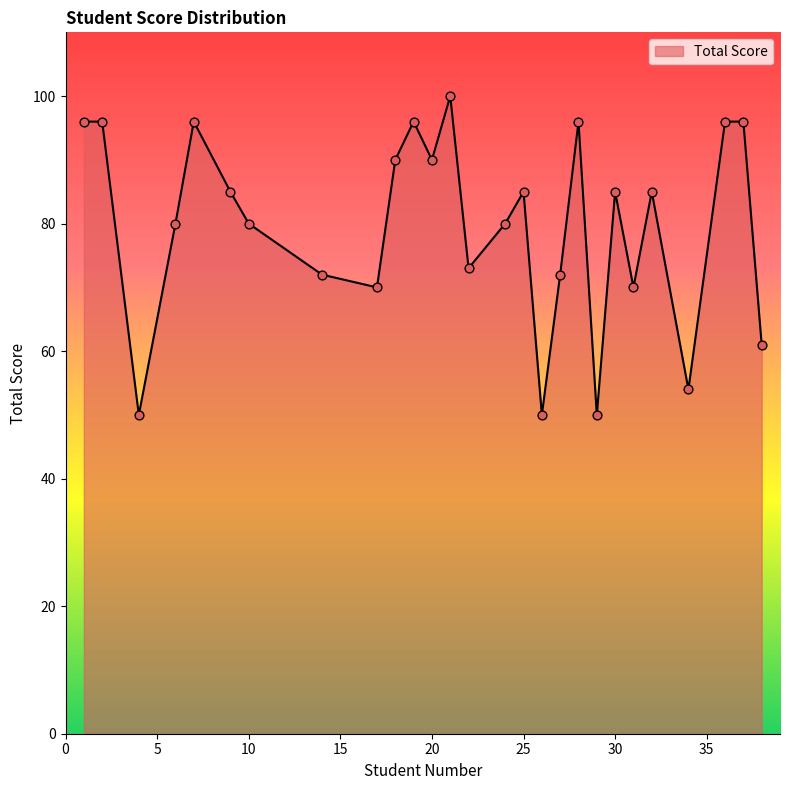

What is the maximum value shown in the chart?

100